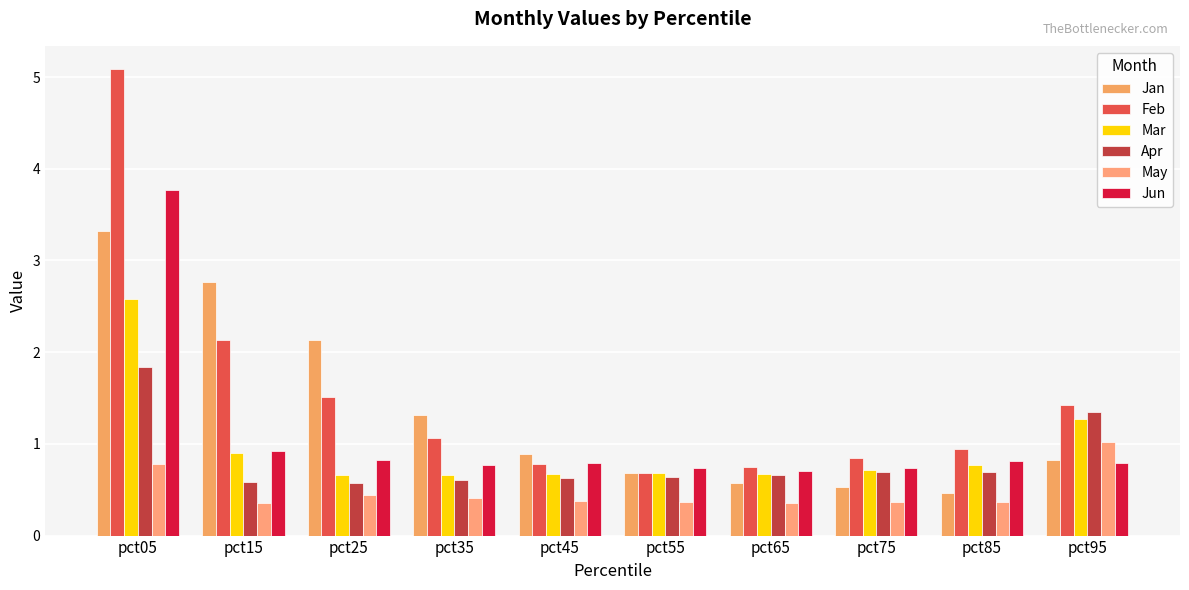

What is the maximum value for Jun?

3.8